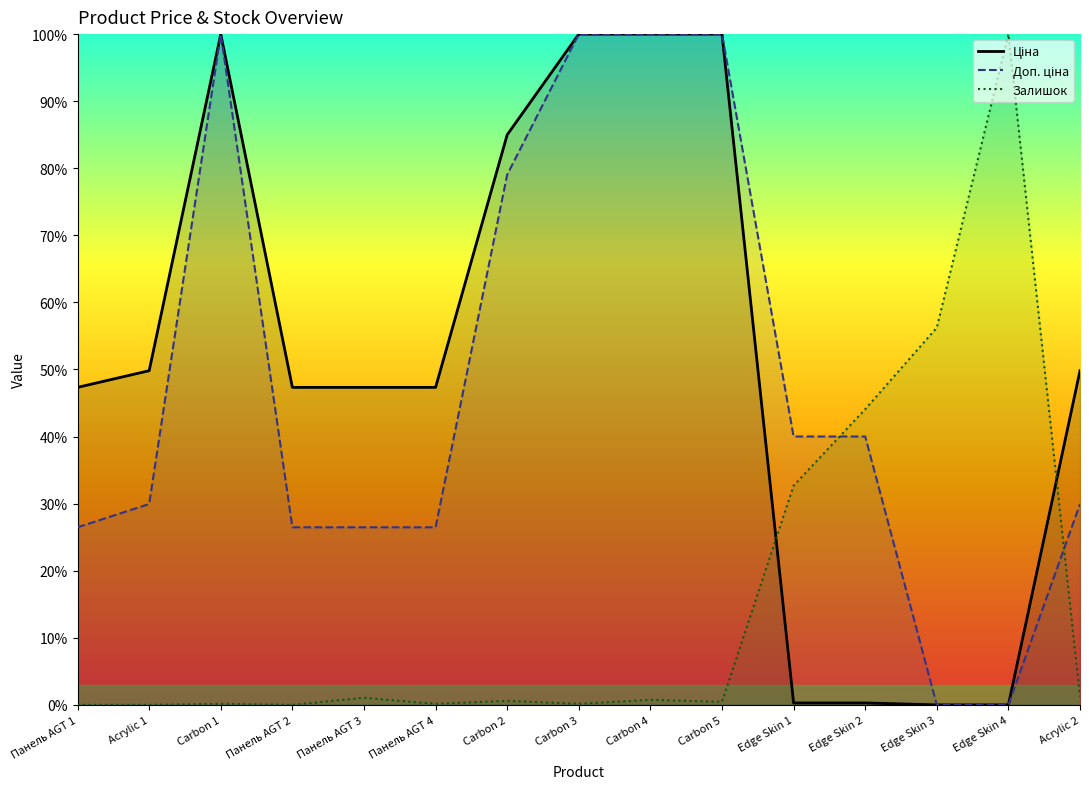

In Залишок, how many points are lower than both neighbors (excluding endpoints)?

4